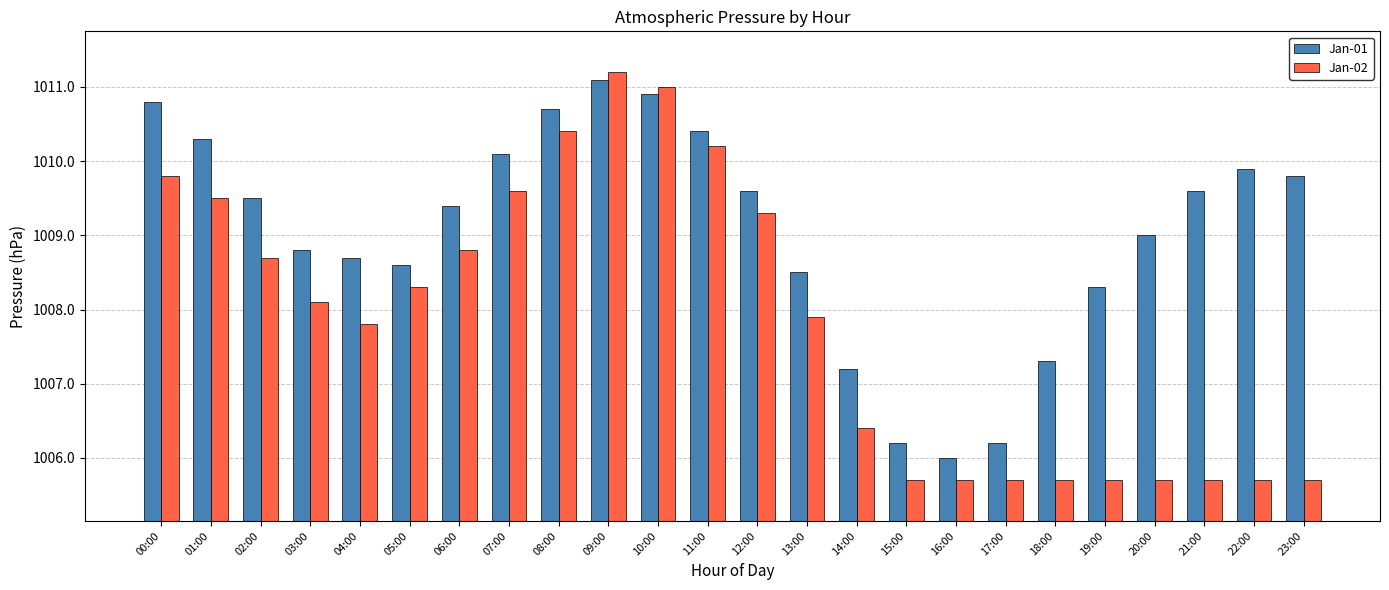

What is the label of the 20th bar from the left?

19:00